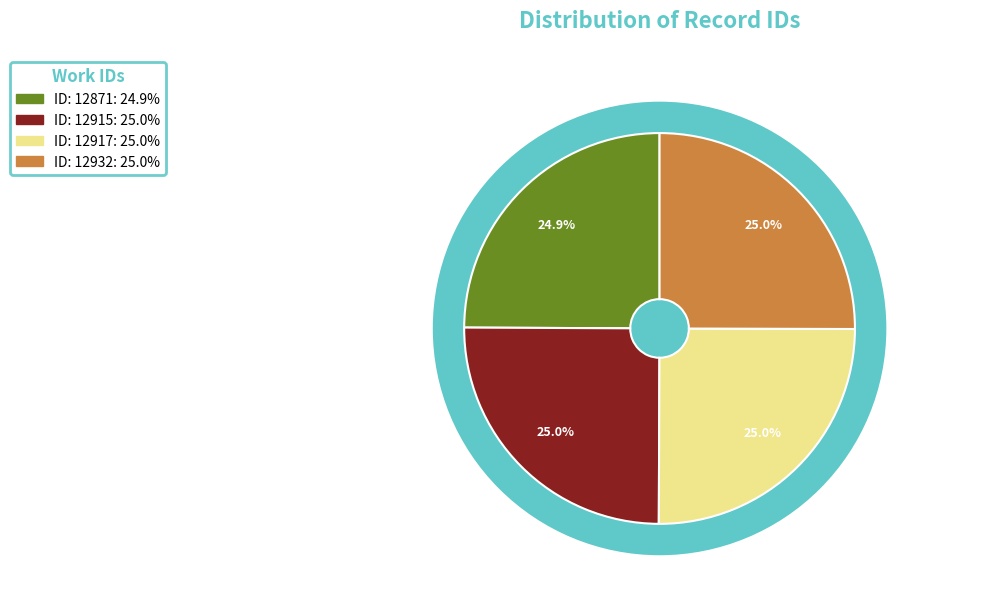

What is the largest slice in the pie chart?

12932